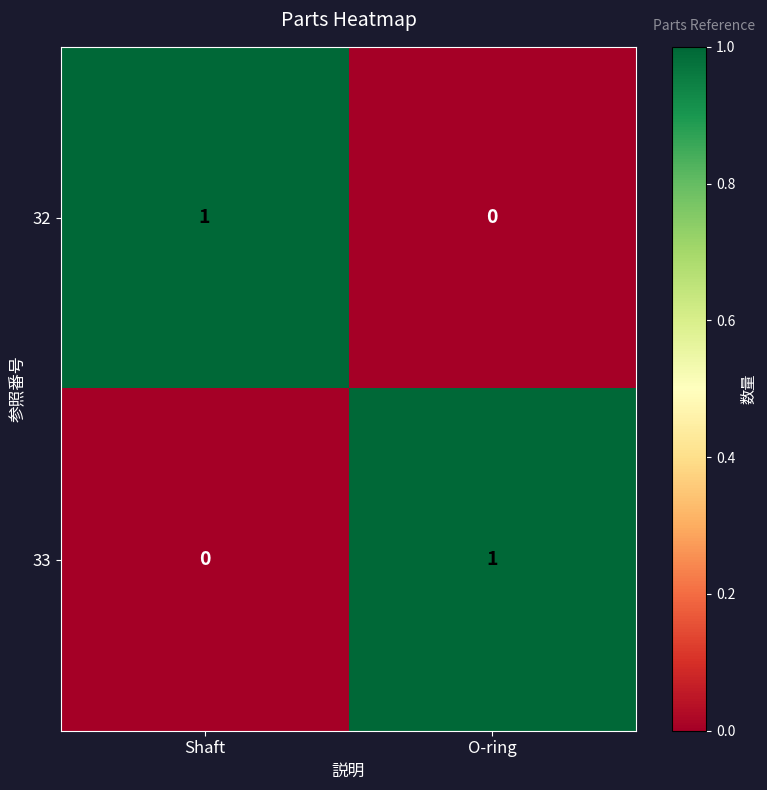

Reading left to right, list all the values displayed in this chart.

32: Shaft=1	O-ring=0
33: Shaft=0	O-ring=1